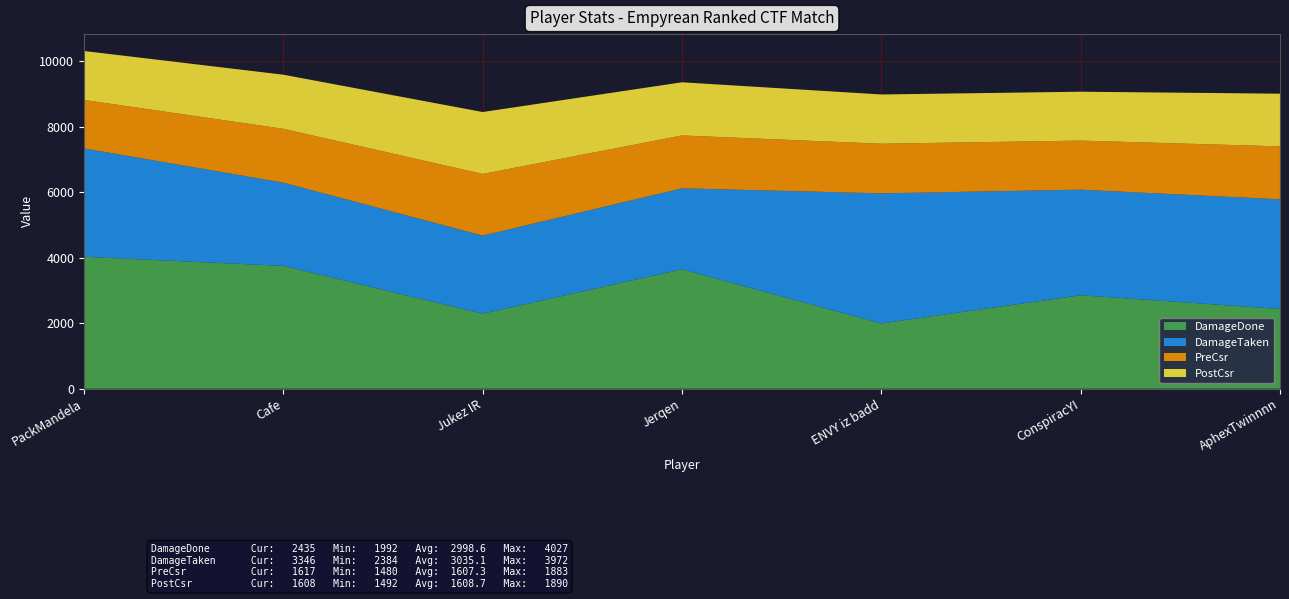

Reading left to right, list all the values displayed in this chart.

DamageDone: 4027	3749	2289	3645	1992	2853	2435
DamageTaken: 3308	2541	2384	2472	3972	3223	3346
PreCsr: 1480	1644	1883	1614	1515	1498	1617
PostCsr: 1494	1651	1890	1623	1503	1492	1608